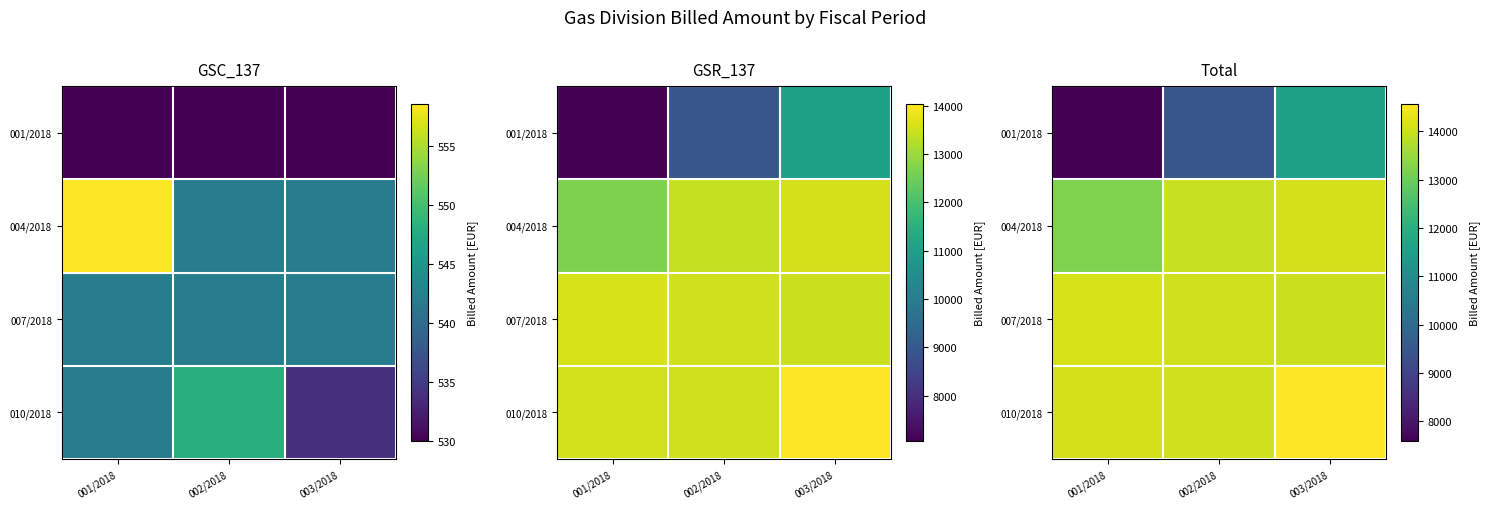

What is the greatest value displayed?

14559.9